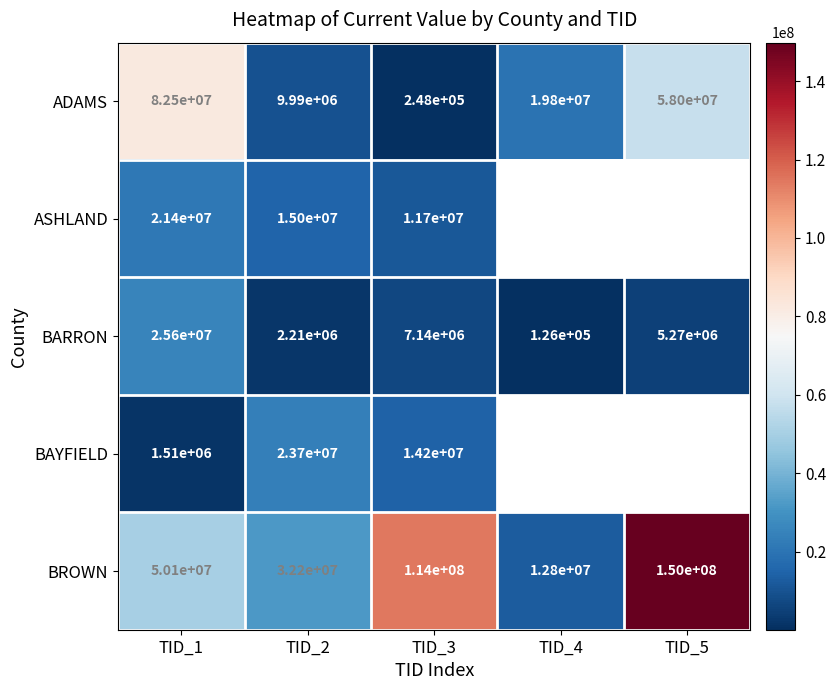

Which series has the largest total across all categories?

BROWN